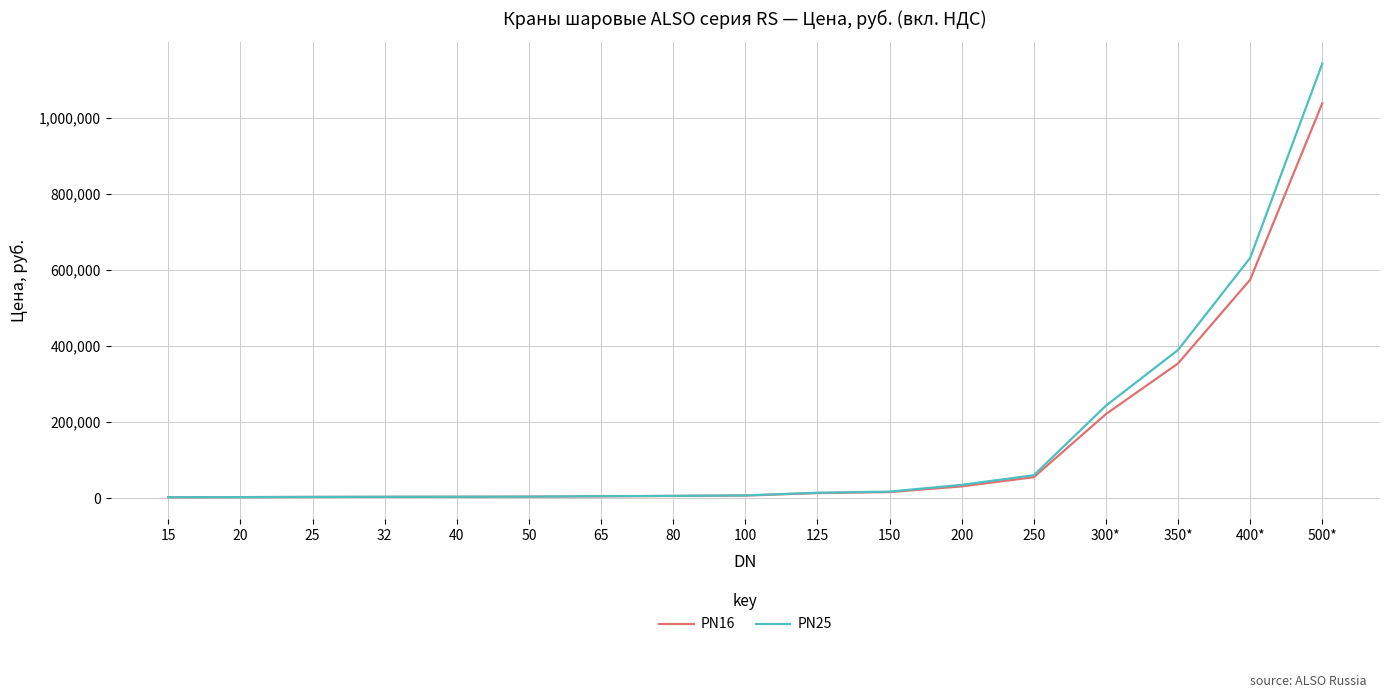

List the series in order of their peak value, highest first.

PN25, PN16